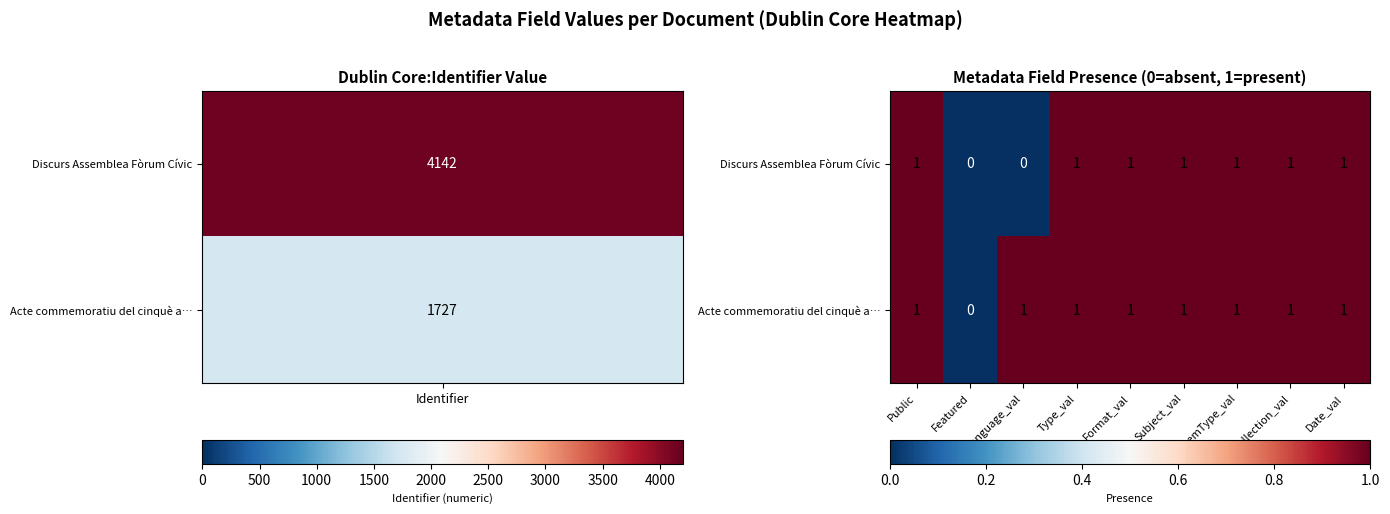

Is it true that Discurs Assemblea Fòrum Cívic equals -1 at Language_val?

False